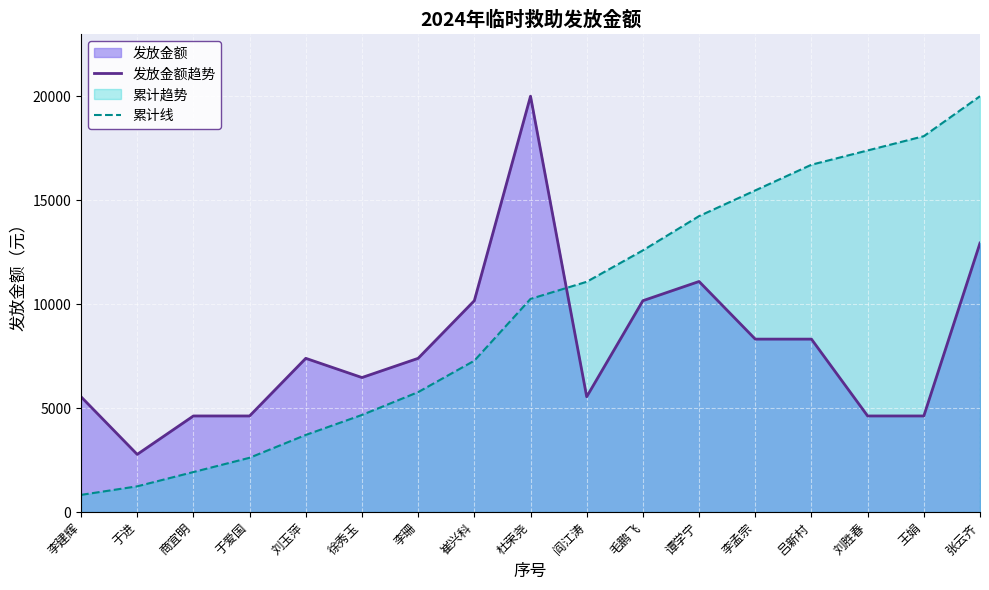

How many interior local valleys does the 发放金额趋势 series have?

3